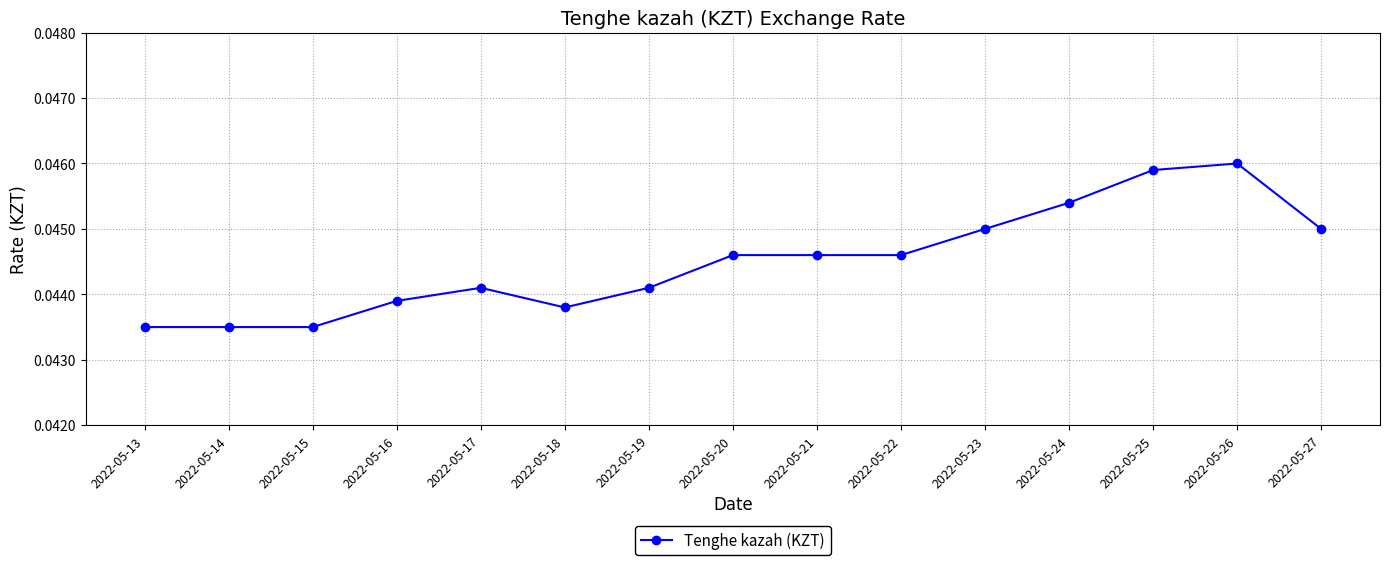

True or false: there are more than 0 points higher than both neighbors.

True